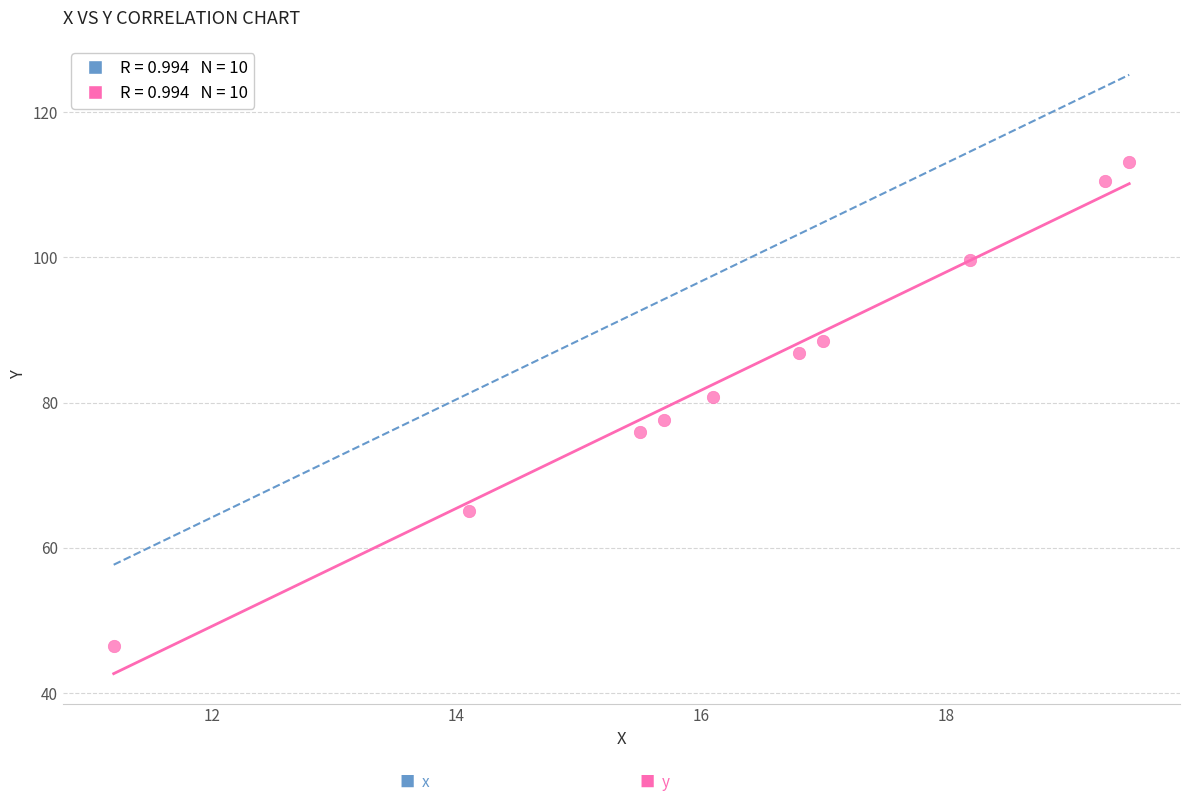

What is the range of Y values (max minus min)?

66.6